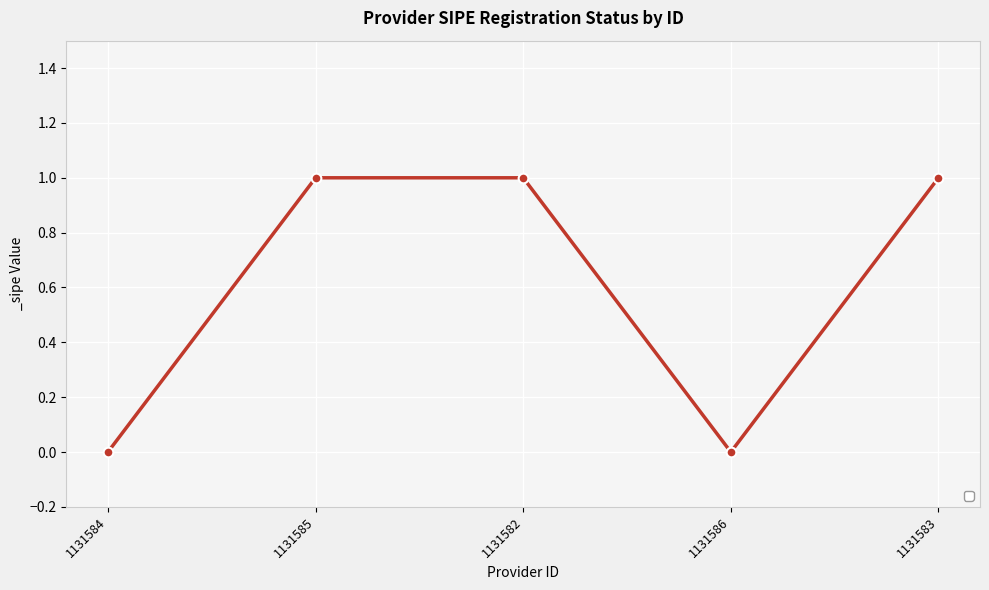

Reading right to left, list all the values displayed in this chart.

1	0	1	1	0